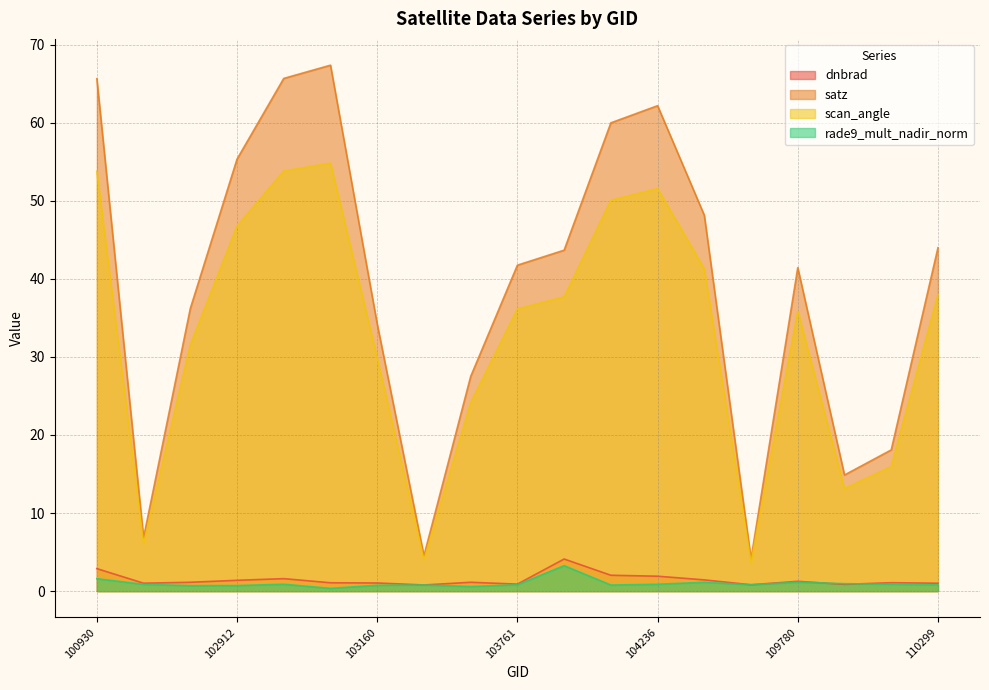

Which series has the widest spread of values?

satz